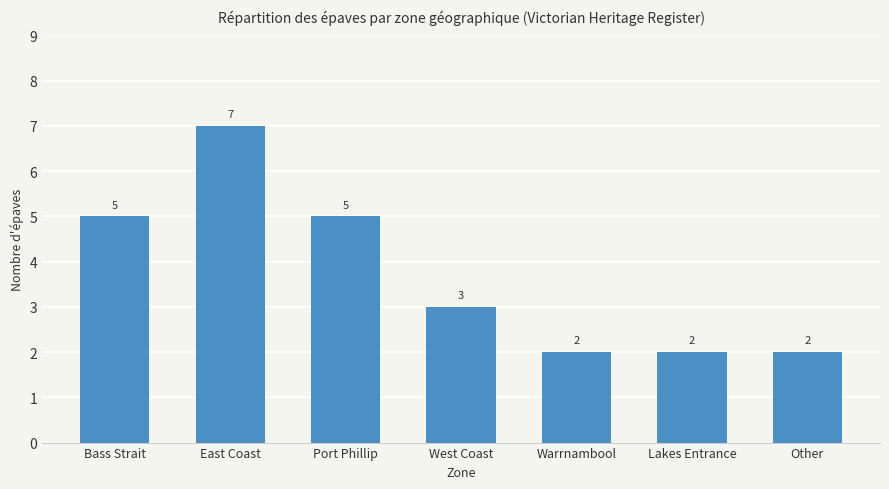

Which category has the highest value across all series?

East Coast